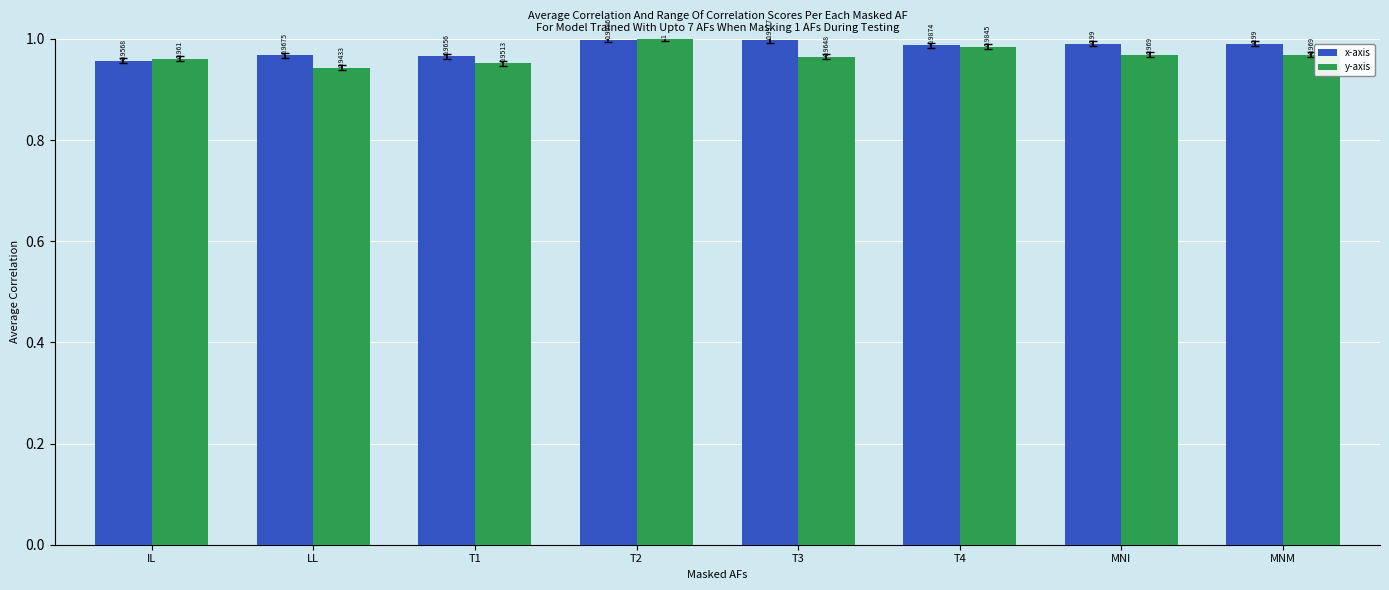

List the series in order of their overall mean, highest first.

x-axis, y-axis